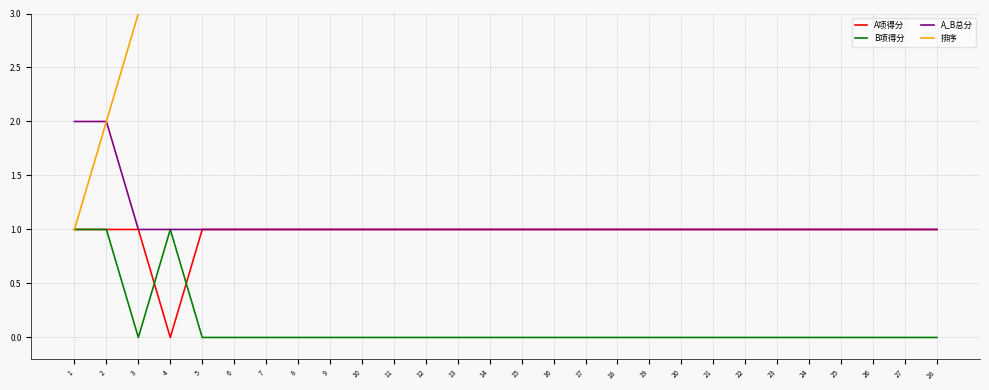

Does the chart have visible grid lines?

Yes